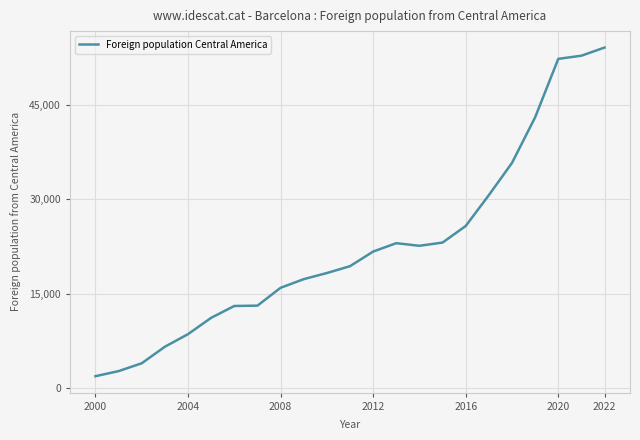

What is the maximum value shown in the chart?

54033